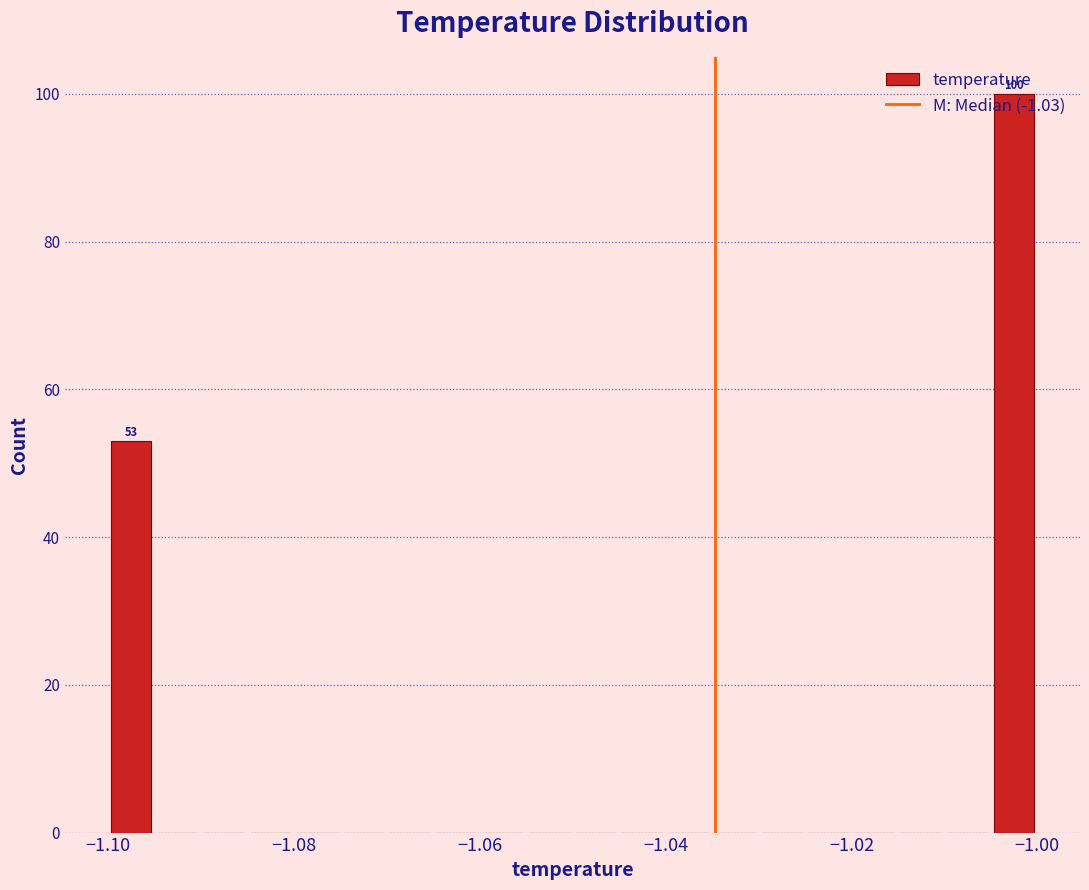

Around what value on the x-axis is the tallest bar? Give the approximate position of its centre, as read against the axis.

-1.002